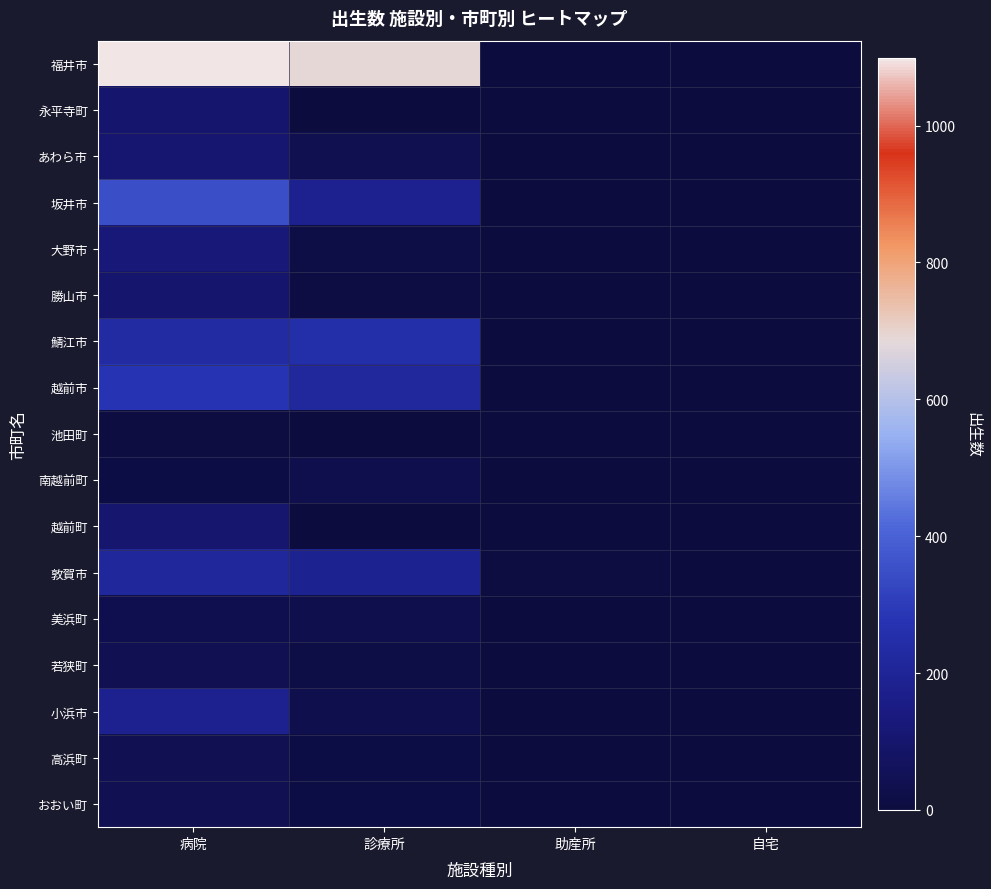

Reading left to right, what are all the values shown in this chart?

福井市: 病院=1099	診療所=691	助産所=0	自宅=1
永平寺町: 病院=103	診療所=1	助産所=1	自宅=0
あわら市: 病院=109	診療所=40	助産所=0	自宅=0
坂井市: 病院=351	診療所=184	助産所=0	自宅=1
大野市: 病院=125	診療所=20	助産所=1	自宅=0
勝山市: 病院=100	診療所=10	助産所=0	自宅=0
鯖江市: 病院=236	診療所=252	助産所=1	自宅=0
越前市: 病院=278	診療所=217	助産所=0	自宅=0
池田町: 病院=5	診療所=4	助産所=0	自宅=0
南越前町: 病院=13	診療所=31	助産所=1	自宅=0
越前町: 病院=105	診療所=0	助産所=0	自宅=0
敦賀市: 病院=212	診療所=186	助産所=6	自宅=1
美浜町: 病院=38	診療所=32	助産所=1	自宅=0
若狭町: 病院=47	診療所=21	助産所=0	自宅=0
小浜市: 病院=183	診療所=31	助産所=1	自宅=0
高浜町: 病院=43	診療所=15	助産所=0	自宅=0
おおい町: 病院=47	診療所=16	助産所=0	自宅=1